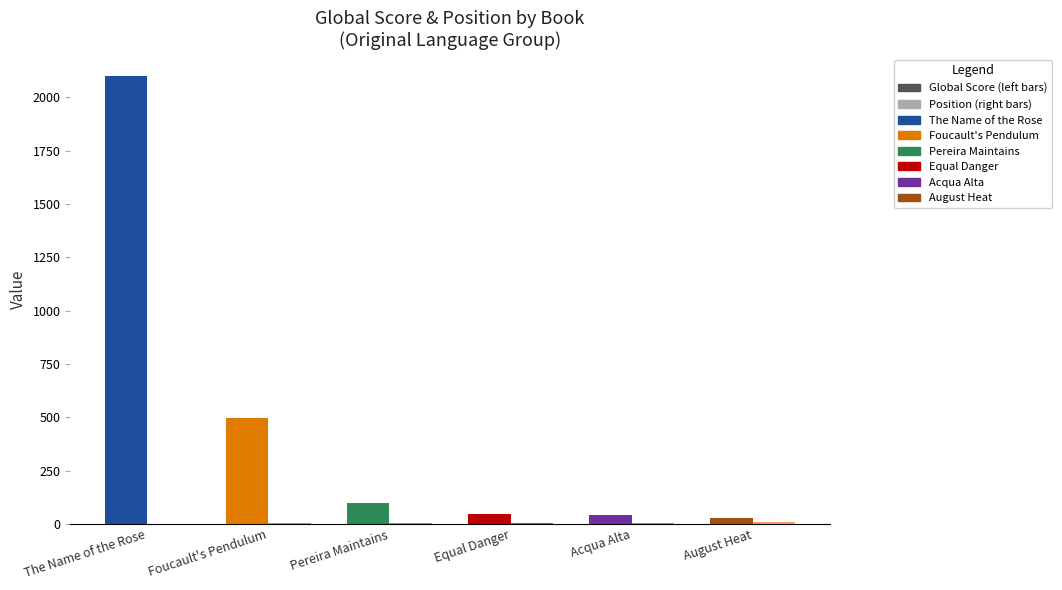

Which category has the highest value across all series?

The Name of the Rose